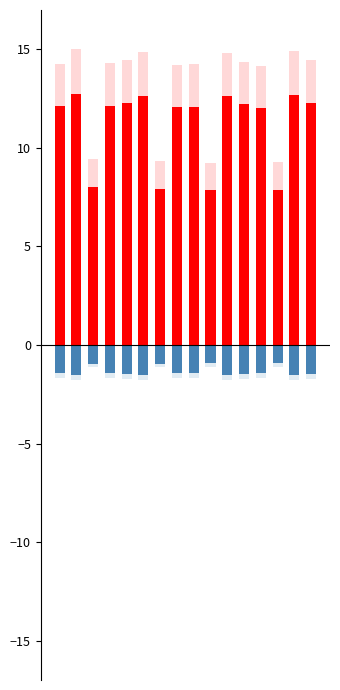

At how many categories does at least one series exceed 9?

16